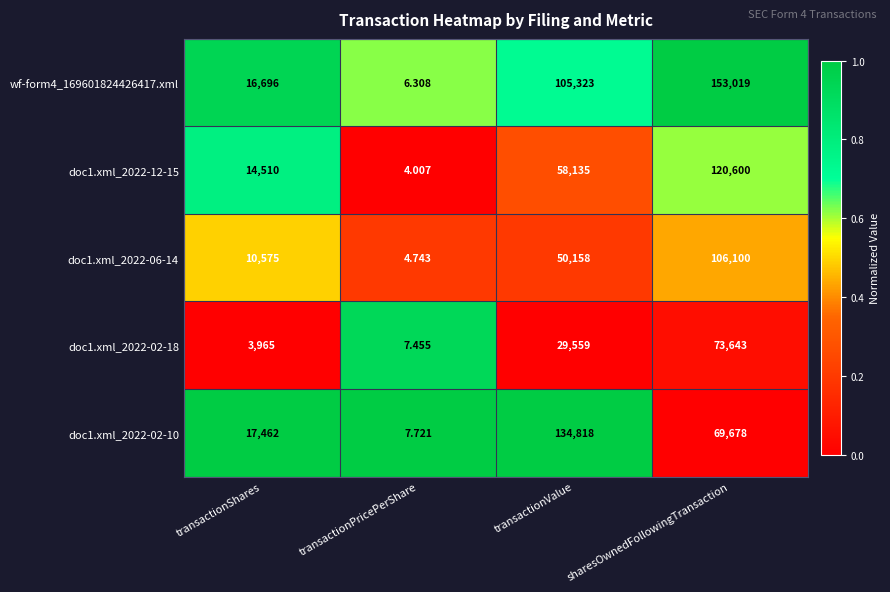

Where is doc1.xml_2022-02-10 nearest to the value 67412?

sharesOwnedFollowingTransaction